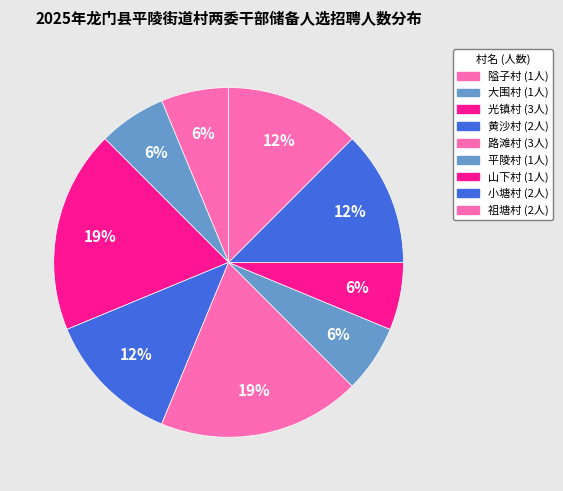

How many slices are in this pie chart?

9